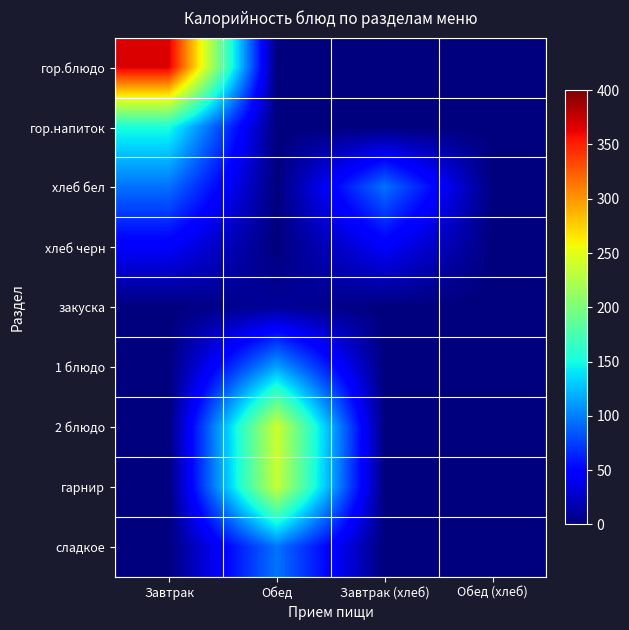

Which series changed the most between Обед and Завтрак (хлеб)?

2 блюдо